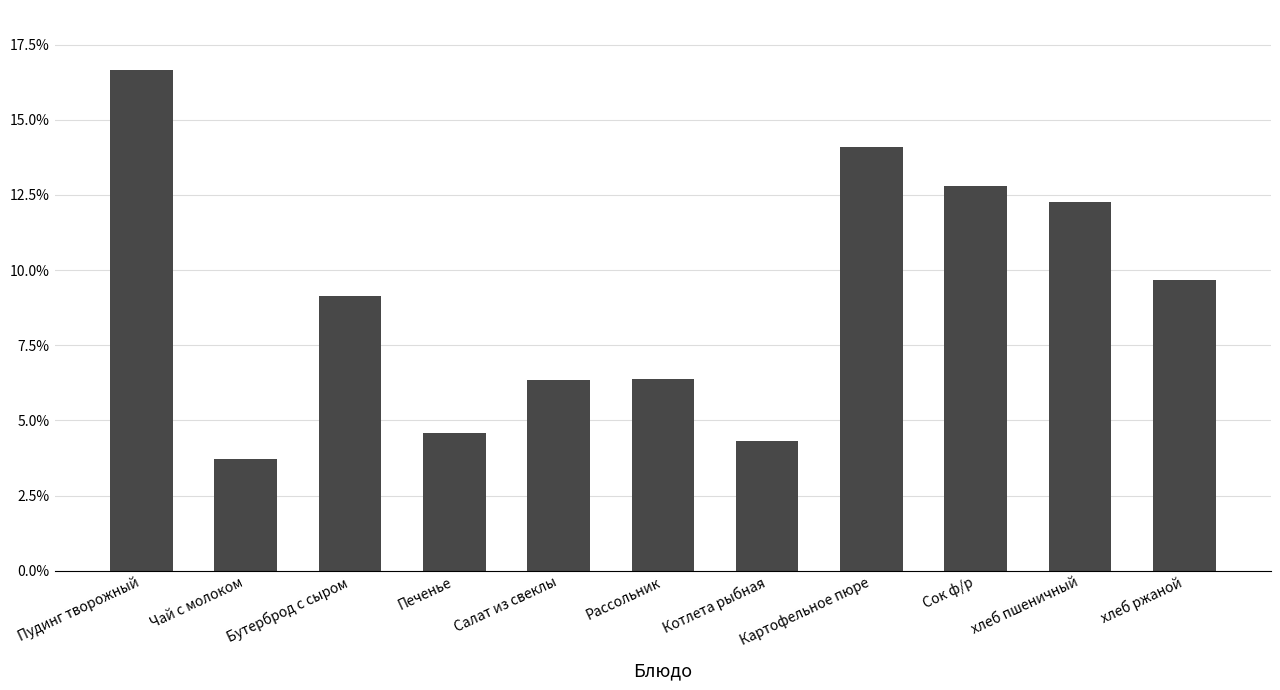

Are the bars horizontal?

No